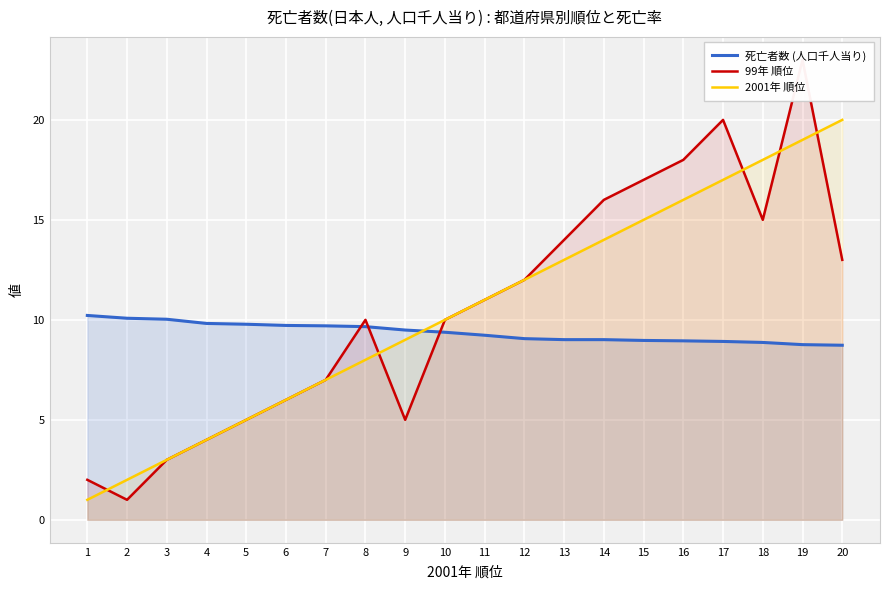

What is the sum of the 99年 順位 values at 8 and 10?

20.0